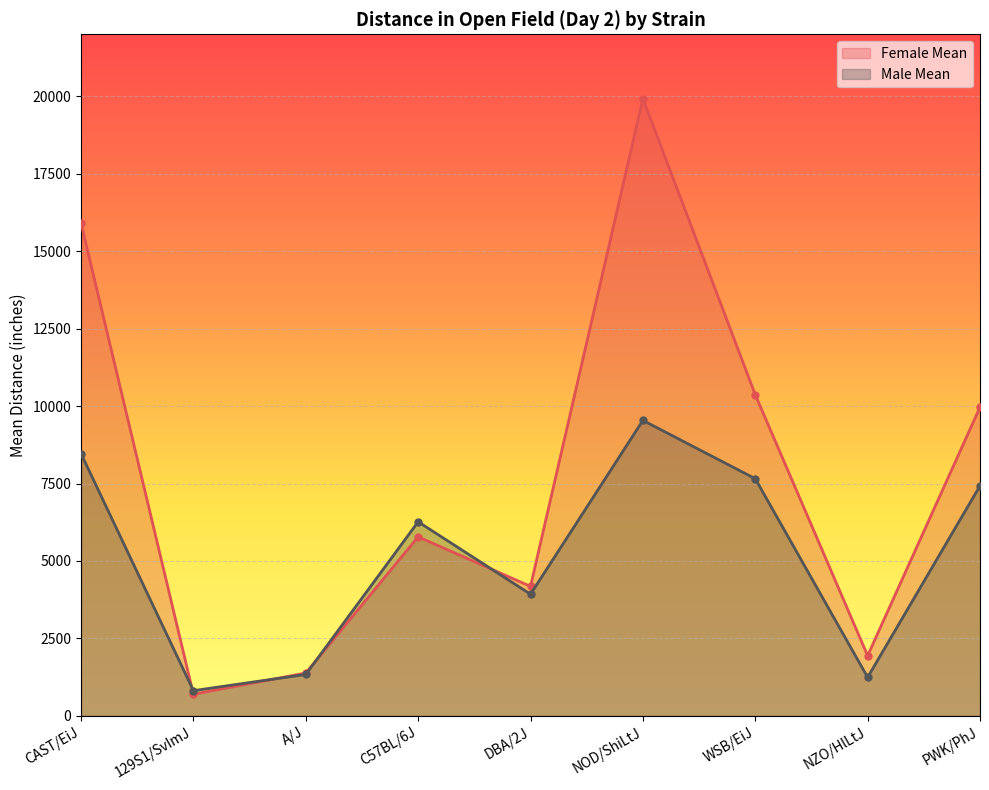

What is the lowest value of the Male Mean series?

815.2